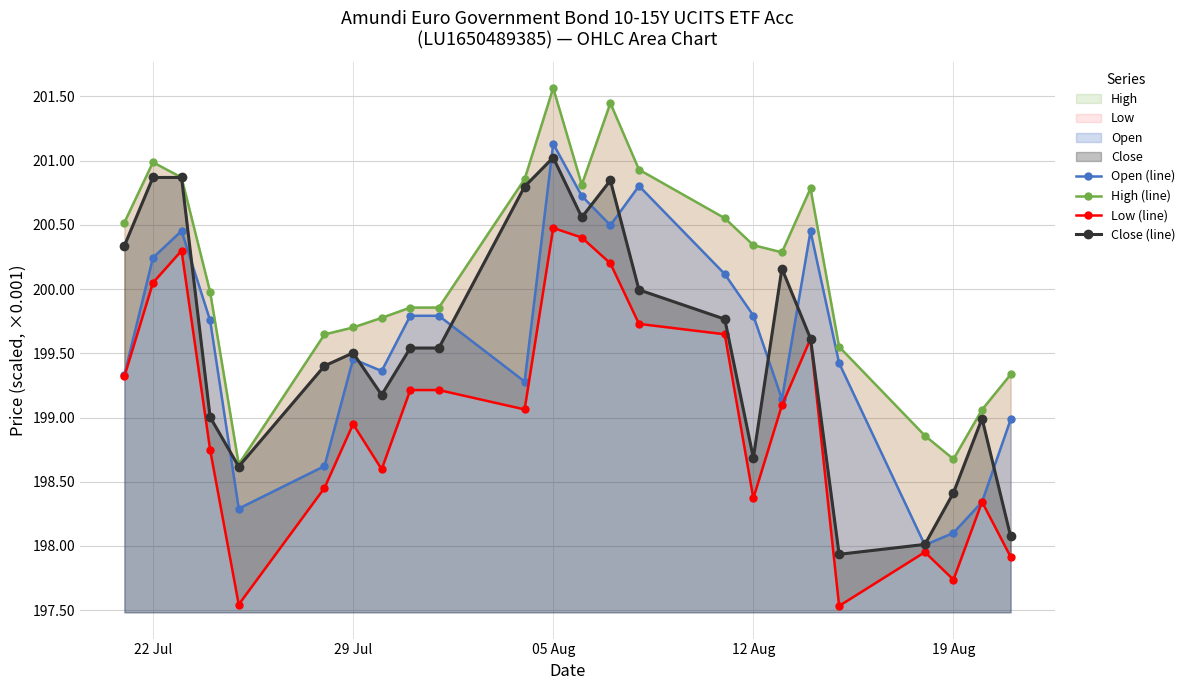

True or false: Open (line) has more than 2 interior local peaks.

True